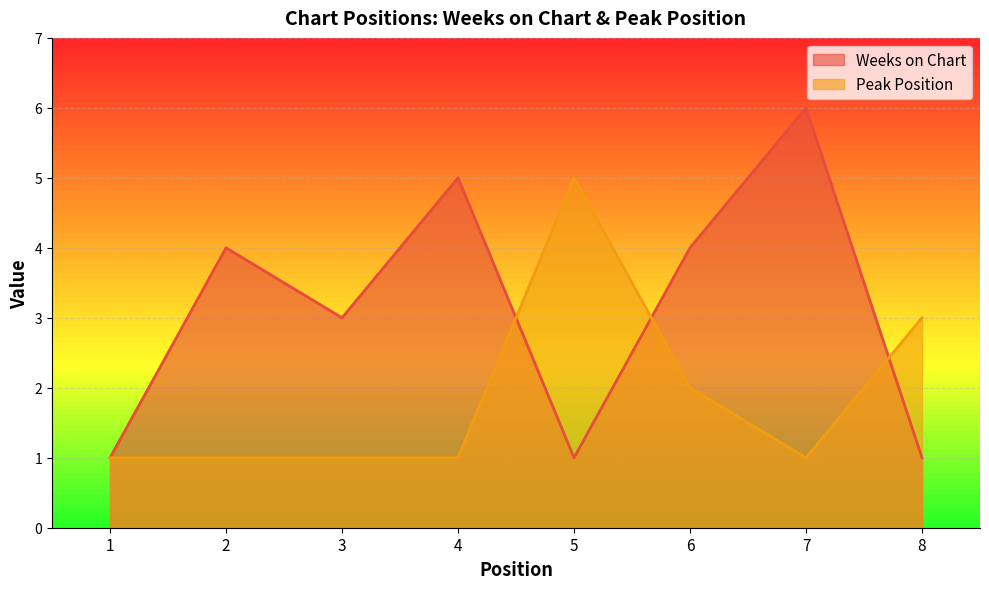

True or false: Weeks on Chart and Peak Position intersect in this chart.

True